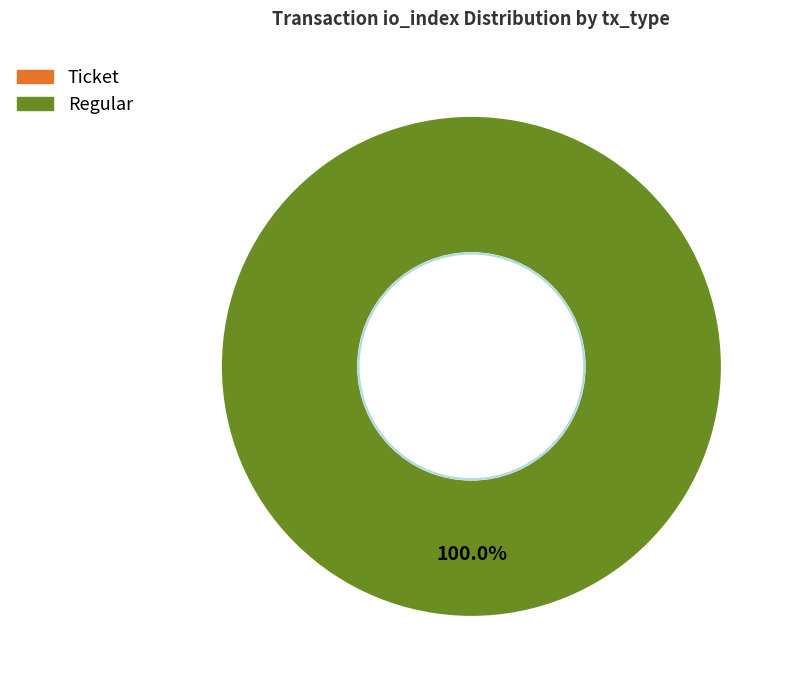

How many slices are in this pie chart?

2